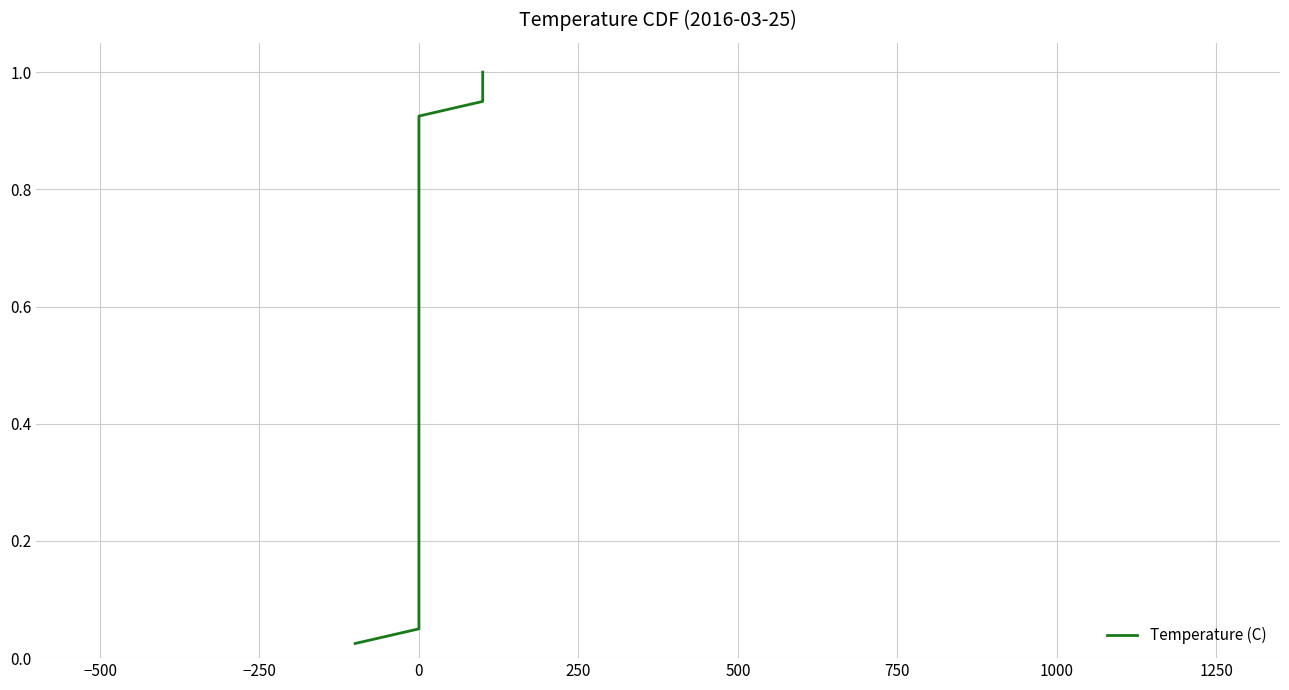

What is the difference between the maximum and second lowest values?

0.9